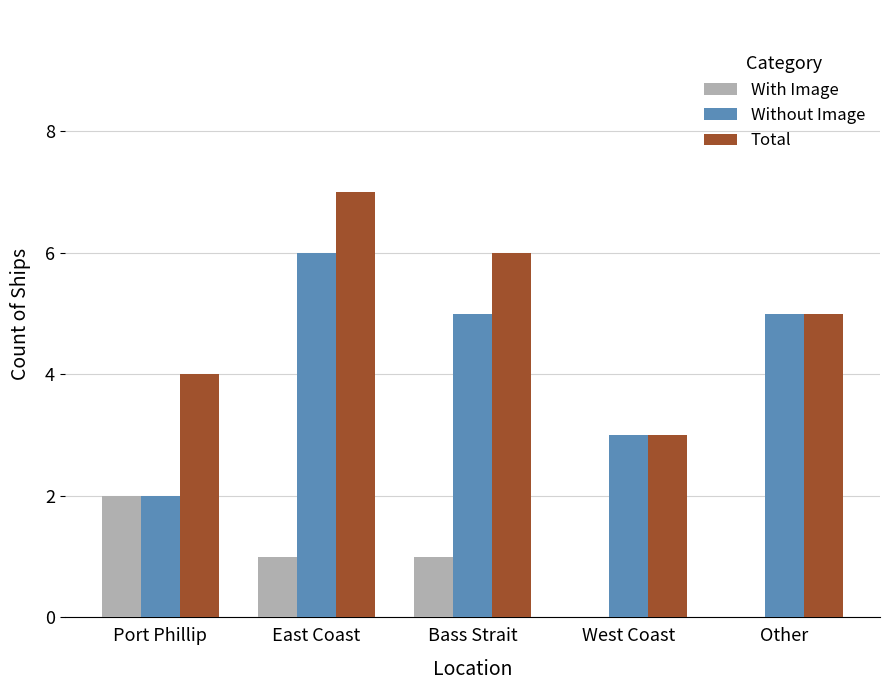

Reading left to right, transcribe all the data shown in this chart.

With Image: 2	1	1	0	0
Without Image: 2	6	5	3	5
Total: 4	7	6	3	5